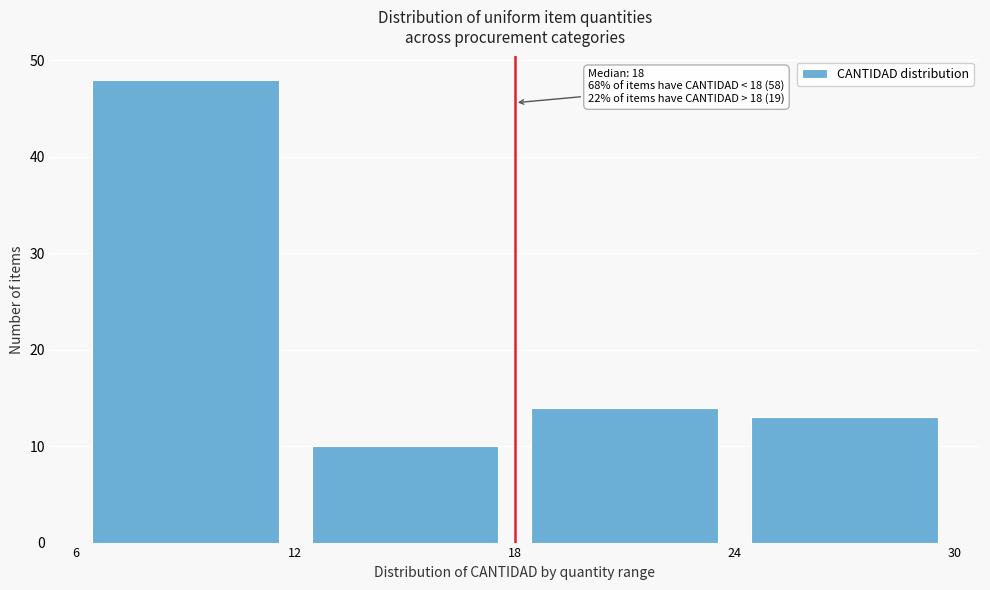

Over which range of the x-axis is the bar tallest?

6 to 12